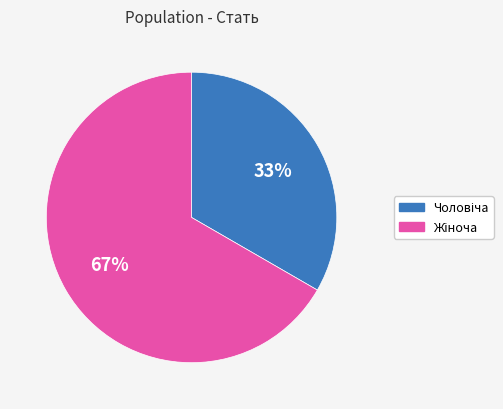

Does any single category account for the majority?

Yes